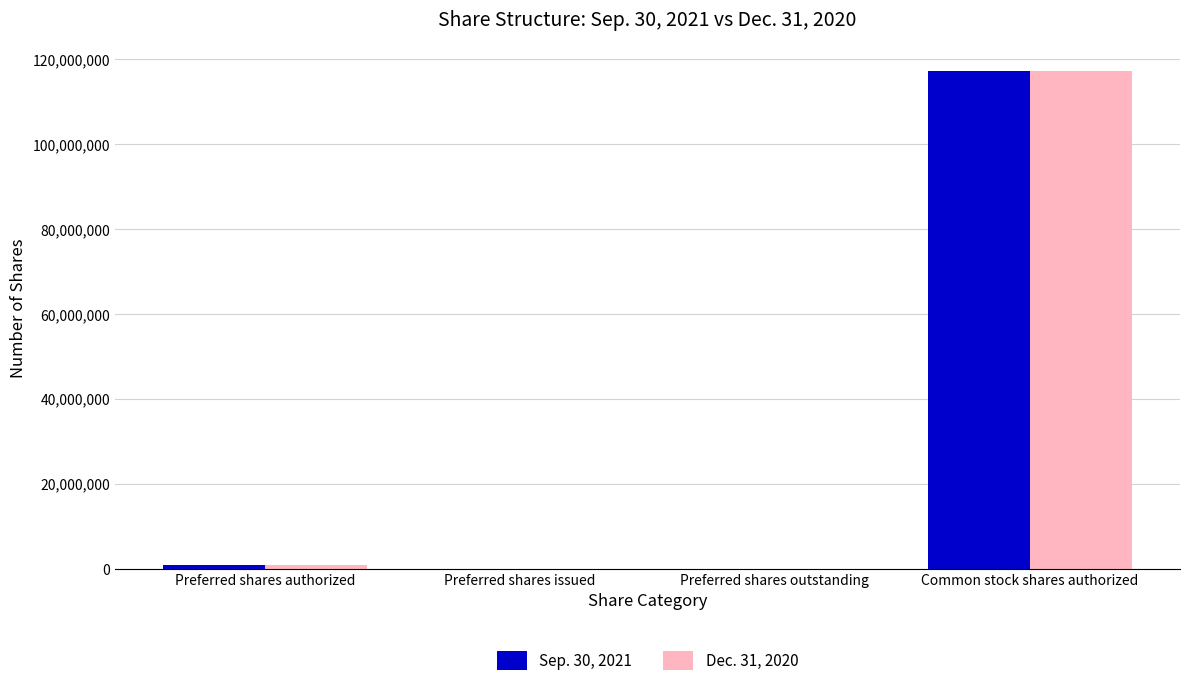

At which category is the sum across all series the highest?

Common stock shares authorized